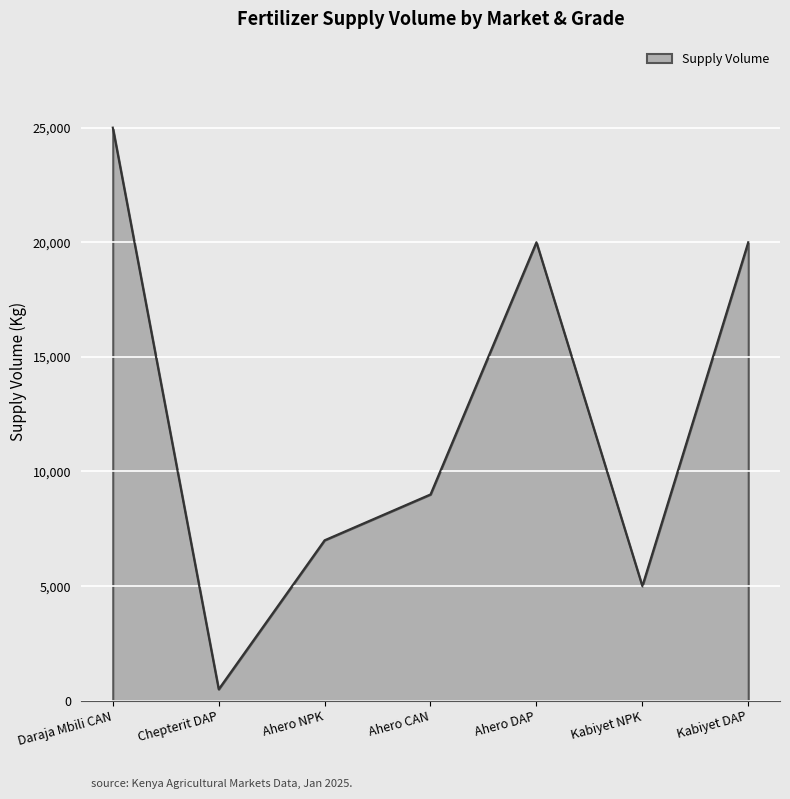

Count the number of data series in this chart.

1